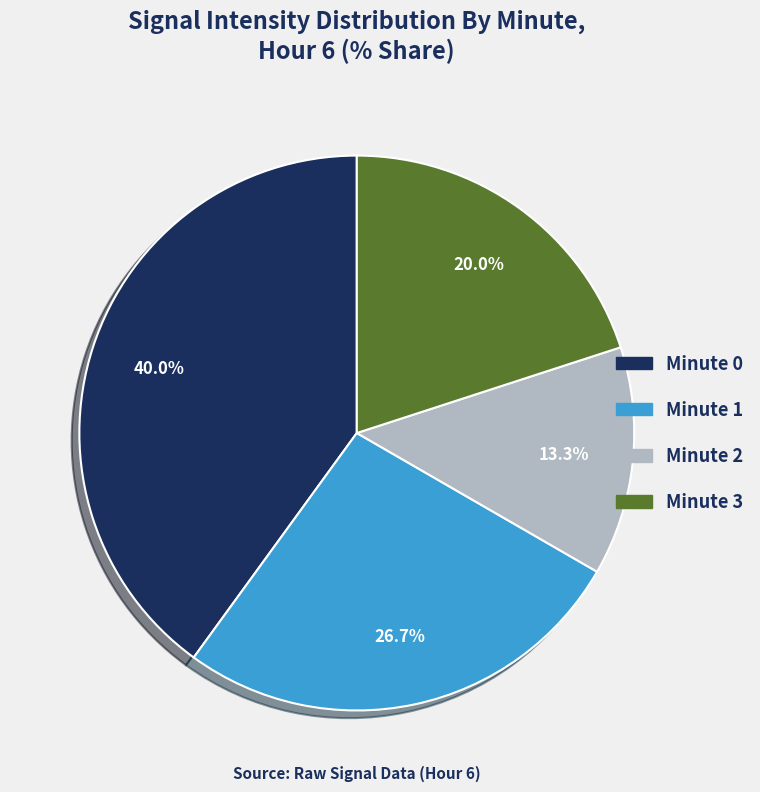

Between Minute 1 and Minute 3, which is larger?

Minute 1